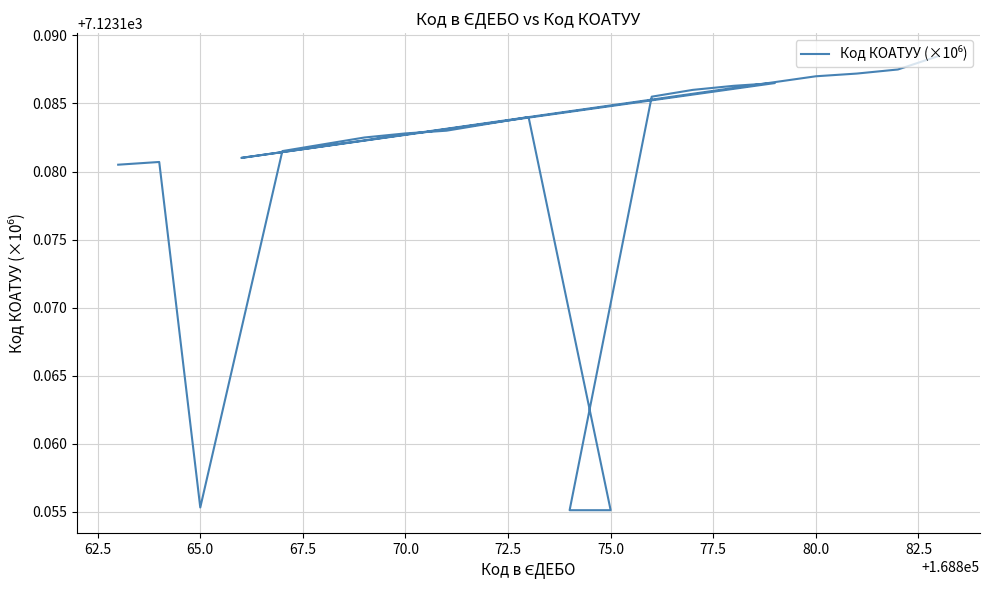

What position from the left is 72.5?

6